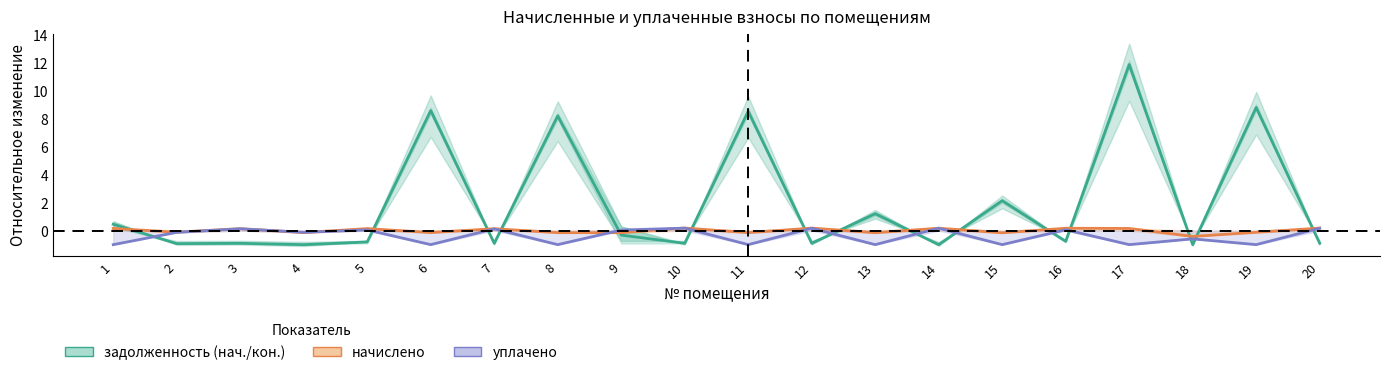

What is the difference between the highest and lowest values at 17?

12.9